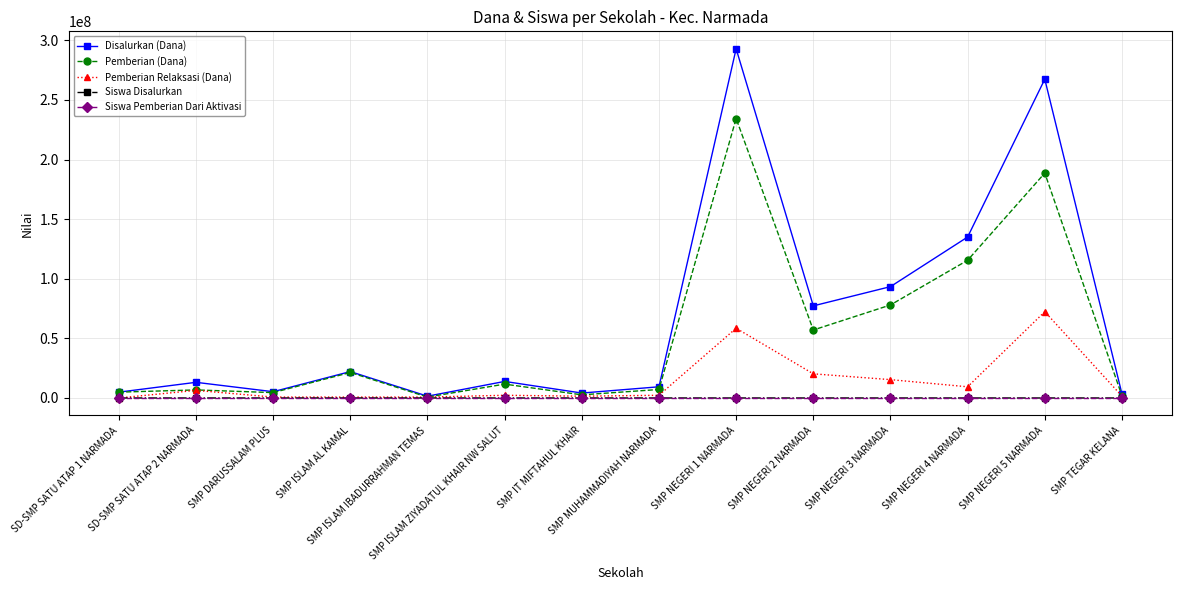

What is the maximum value shown in the chart?

292875000